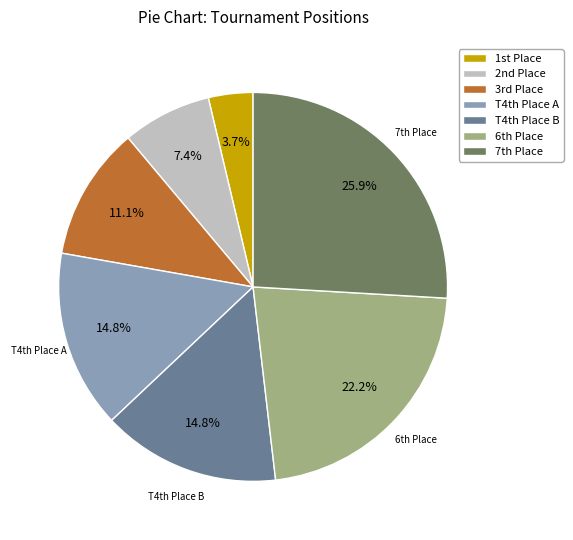

What percentage do T4th Place B and T4th Place A together represent?

29.6%